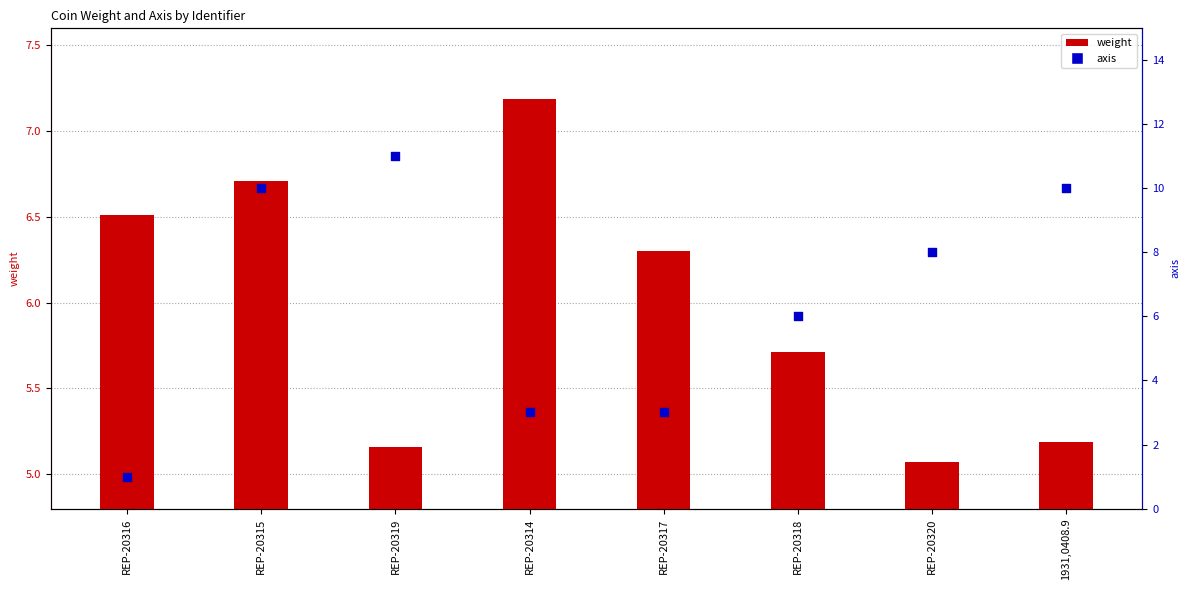

What is the total value across all series at REP-20318?

11.7